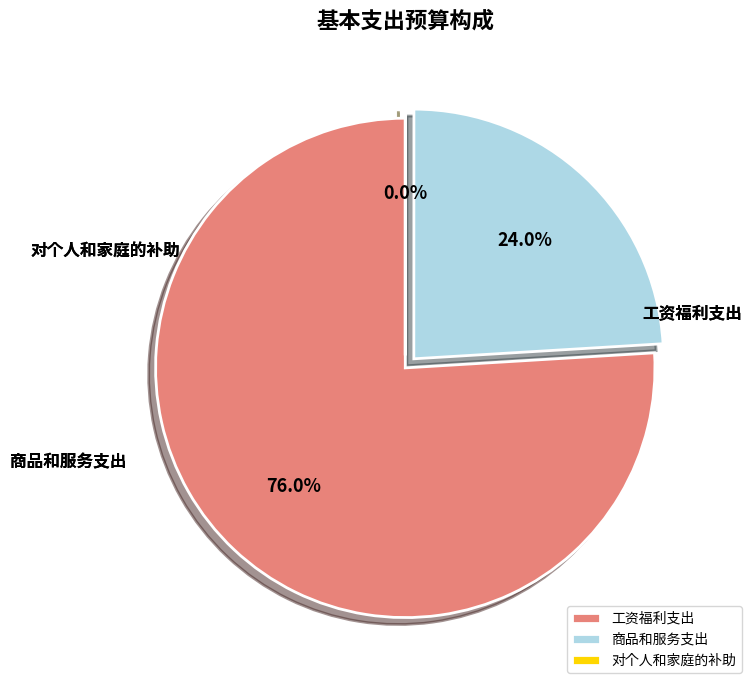

What portion of the pie excludes 工资福利支出?

24.0%